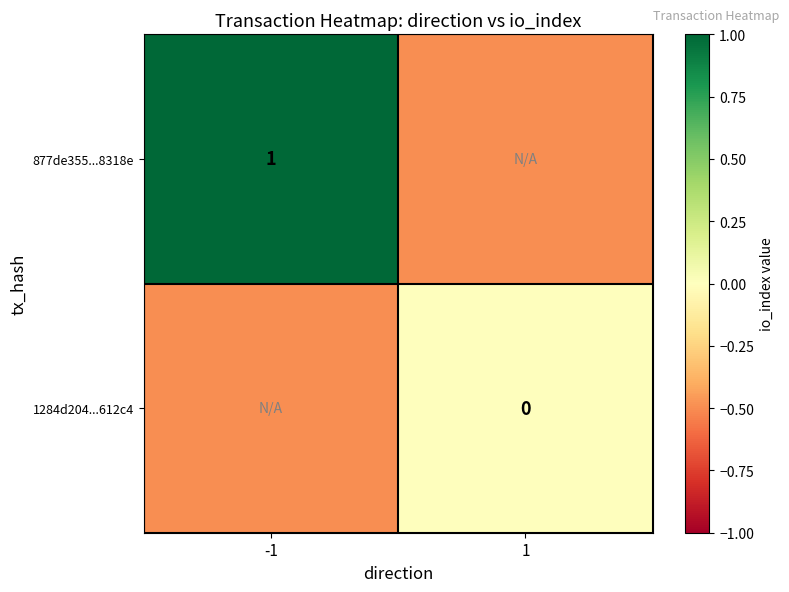

Is it true that 877de355...8318e equals 1.0 at -1?

True